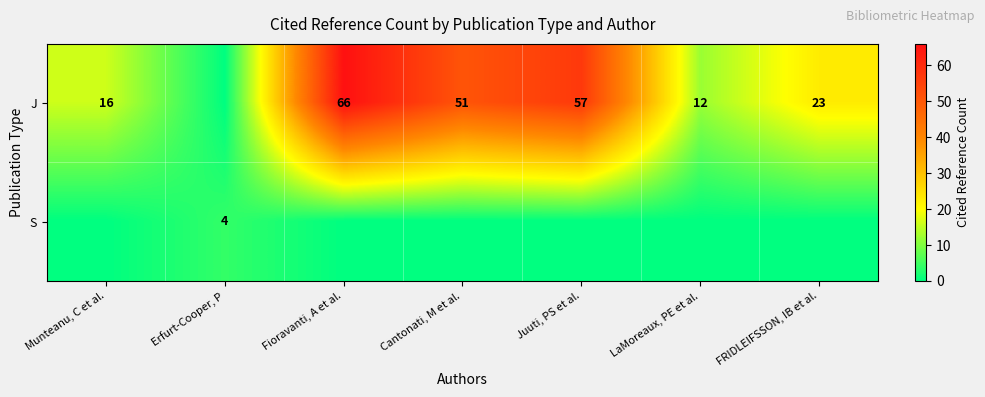

The value of J at Munteanu, C et al. is 16. True or false?

True